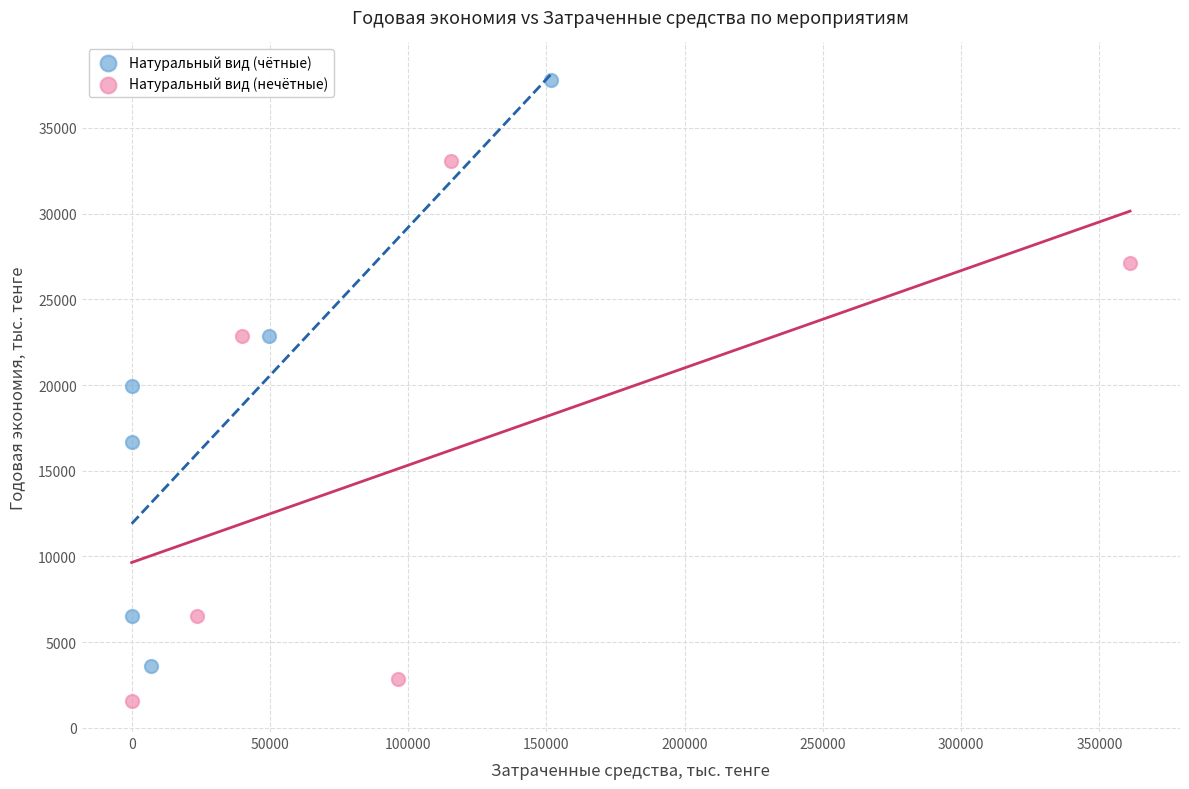

What are all the series names shown in the legend?

Натуральный вид (чётные), Натуральный вид (нечётные)